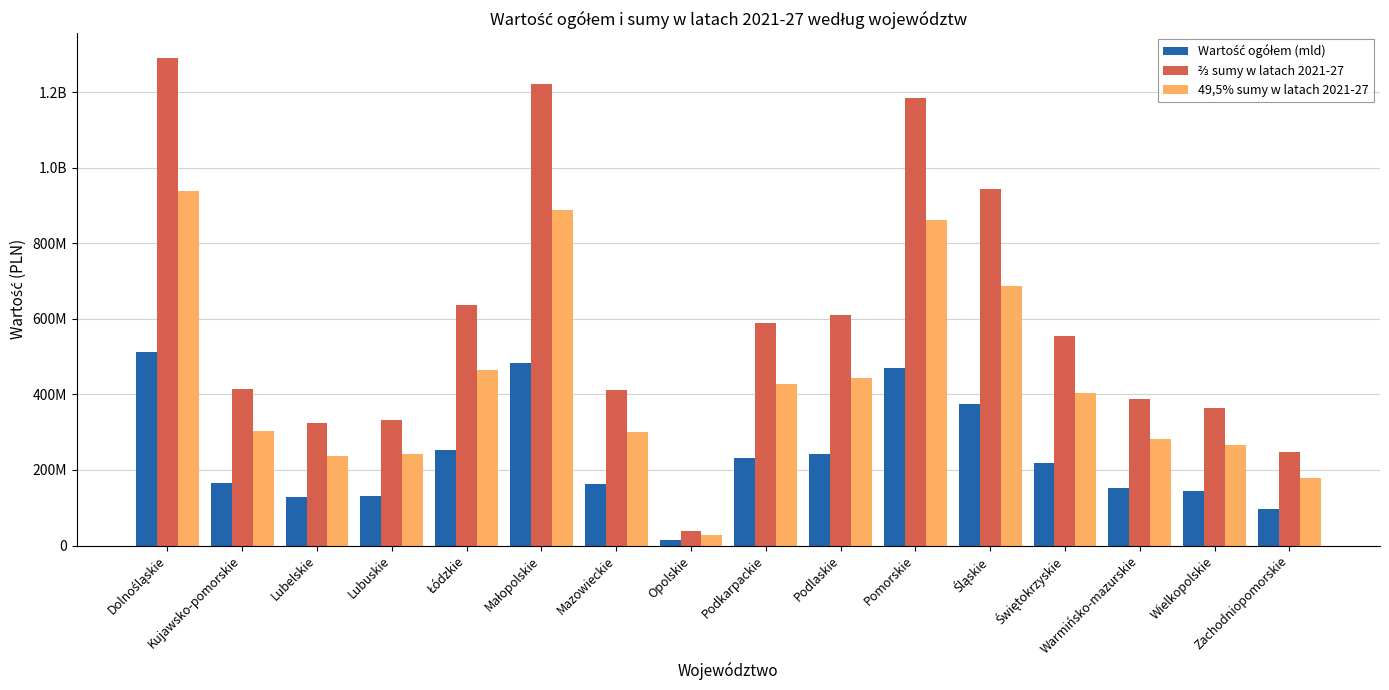

At which label does ⅔ sumy w latach 2021-27 reach its minimum?

Opolskie